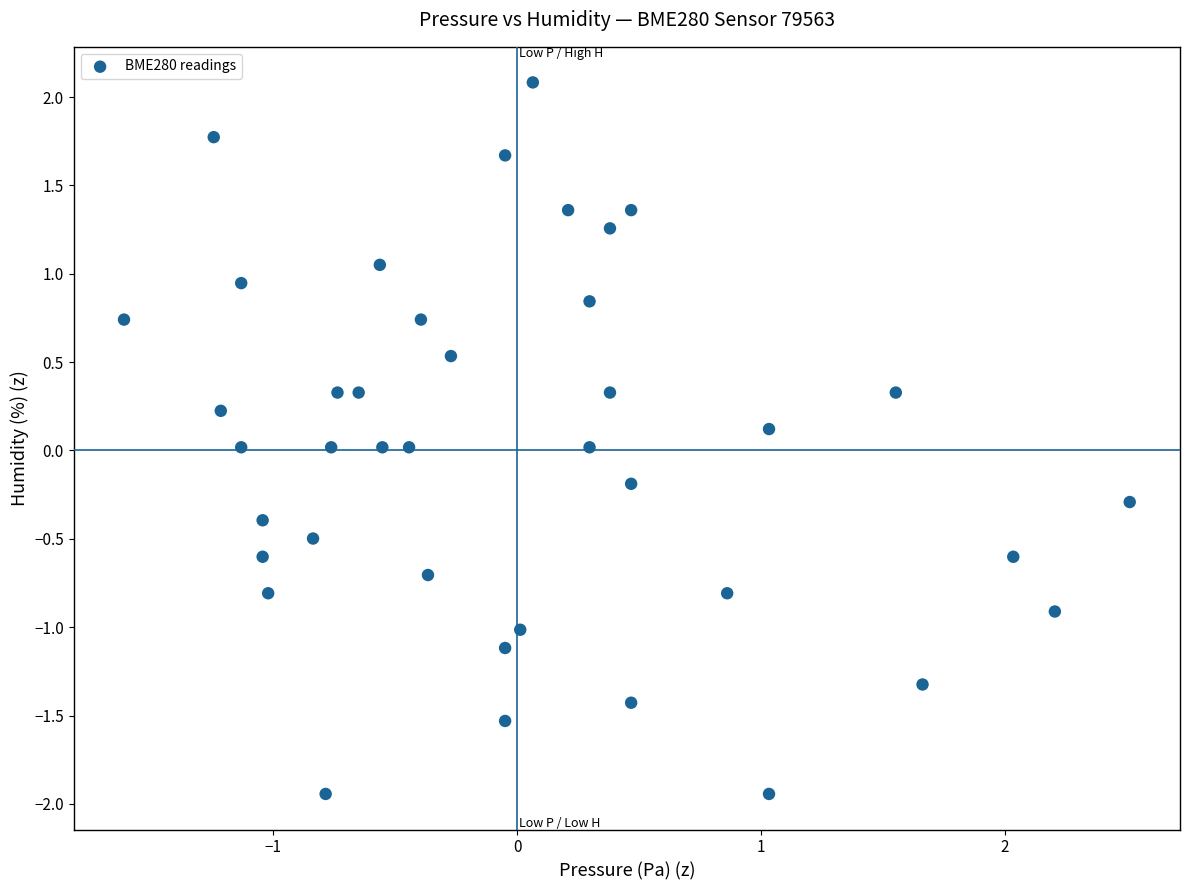

What is the range of X values (max minus min)?

4.1